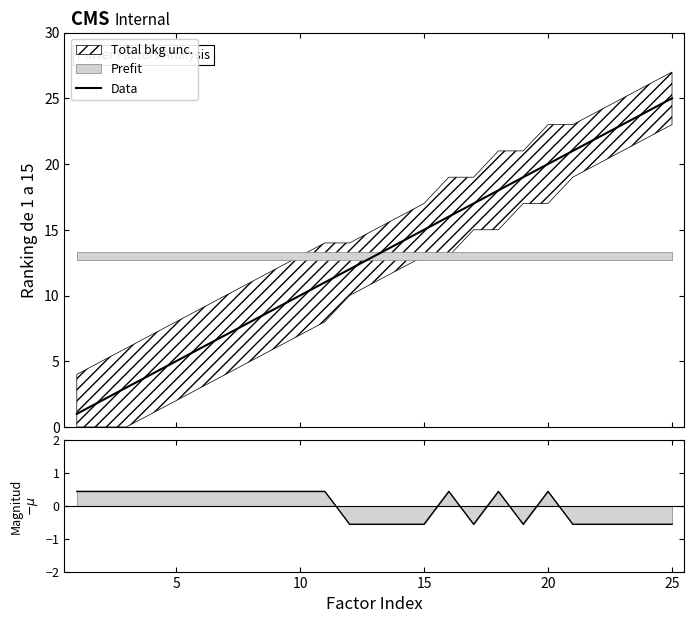

How many lines are shown in the chart?

2